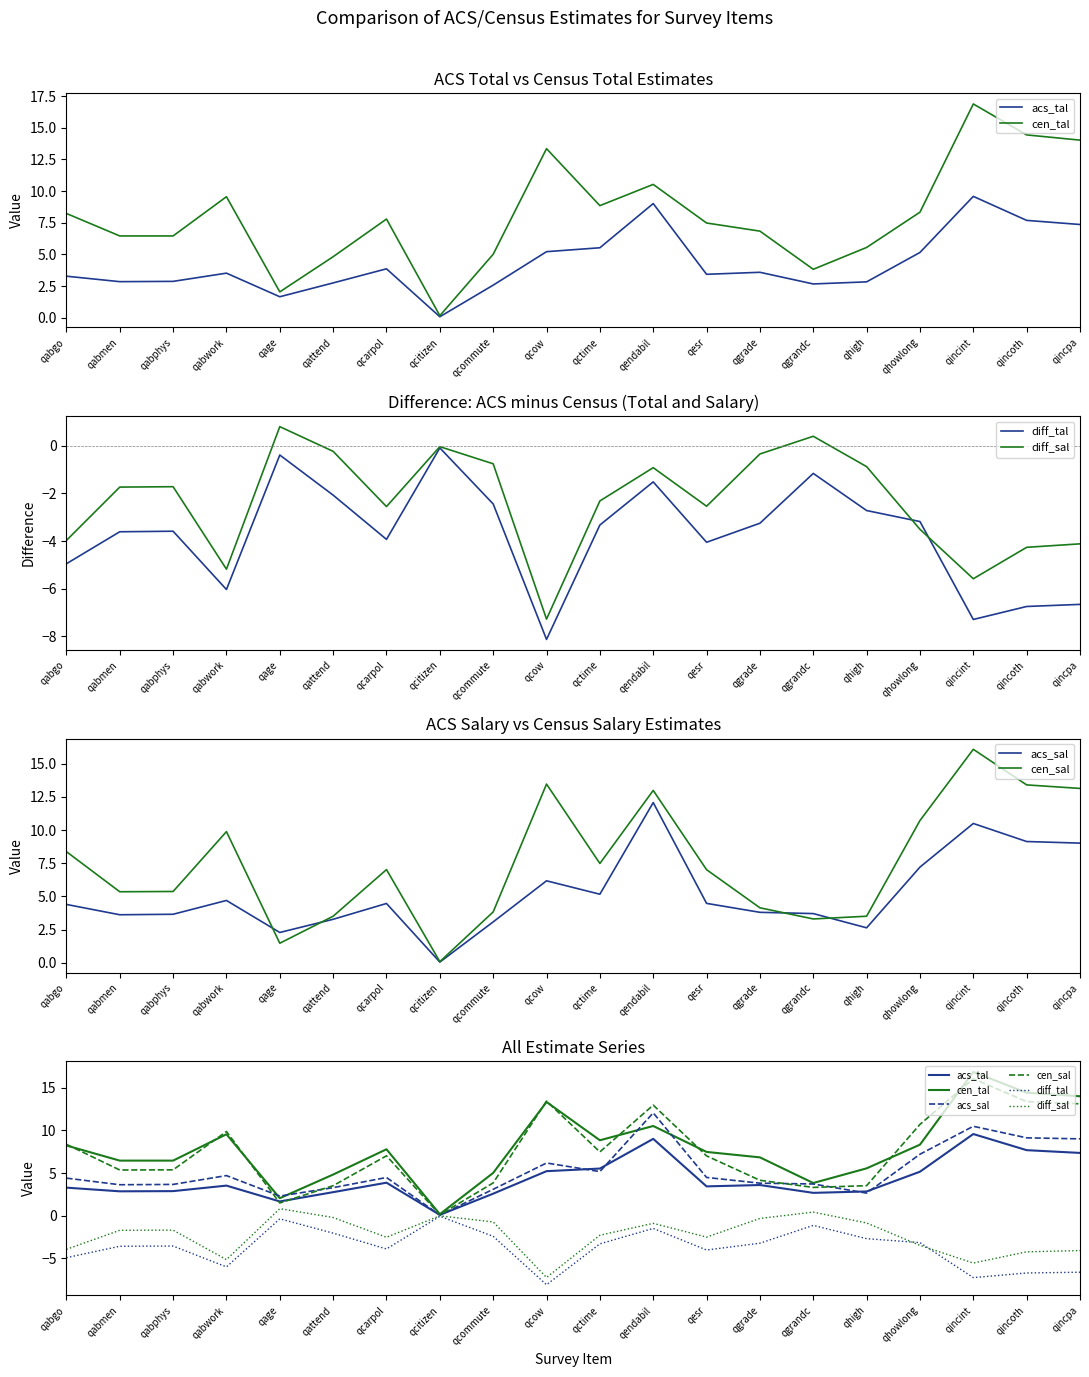

At which category does cen_sal reach its first local peak?

qabwork